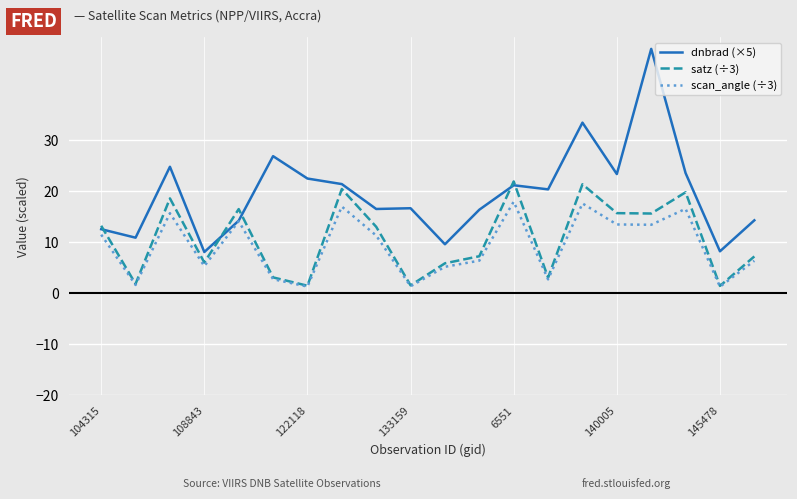

What are all the series names shown in the legend?

dnbrad (×5), satz (÷3), scan_angle (÷3)